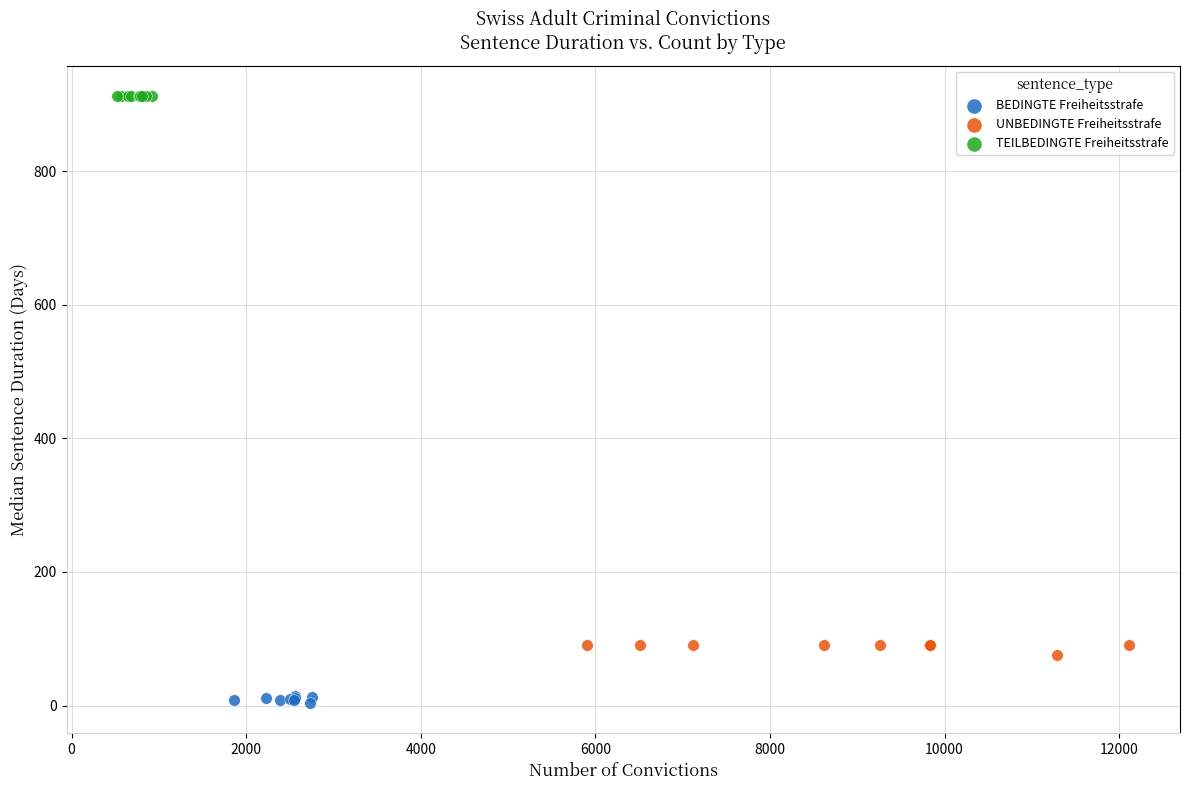

Which series contains the lowest Y value?

BEDINGTE Freiheitsstrafe